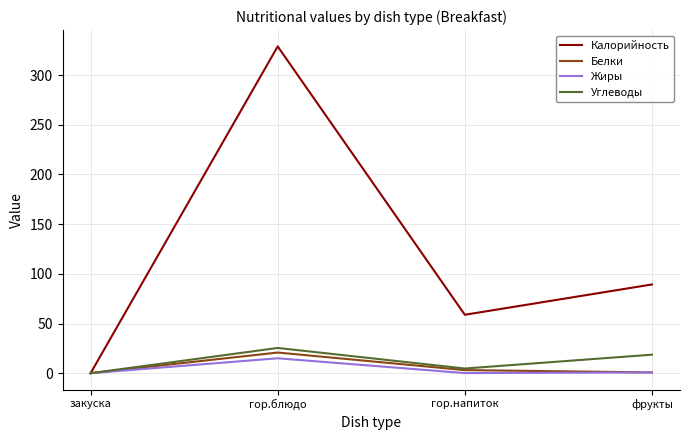

Rank the series by their maximum value, from highest to lowest.

Калорийность, Углеводы, Белки, Жиры